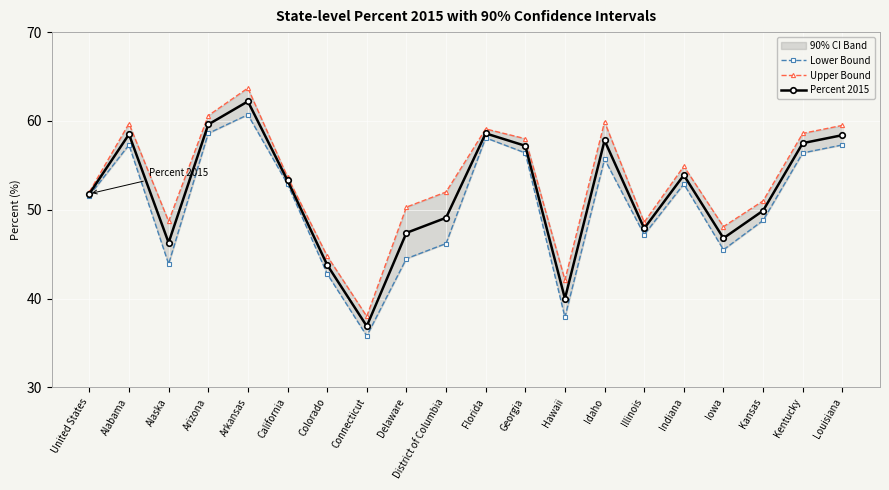

In Lower Bound, how many points are lower than both neighbors (excluding endpoints)?

5